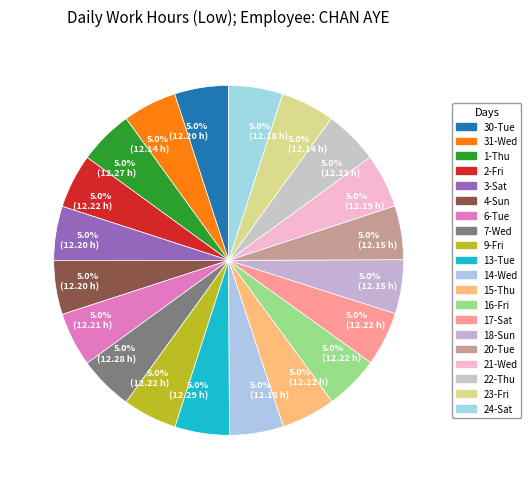

Count the number of slices in the pie.

20